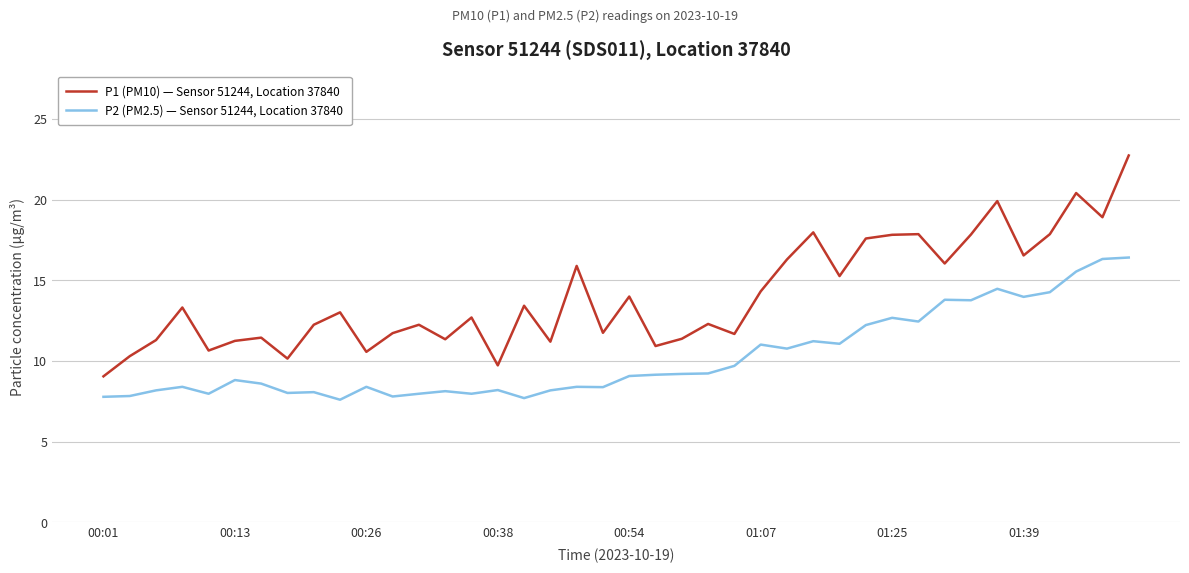

What is the maximum value for P1 (PM10) — Sensor 51244, Location 37840?

22.8